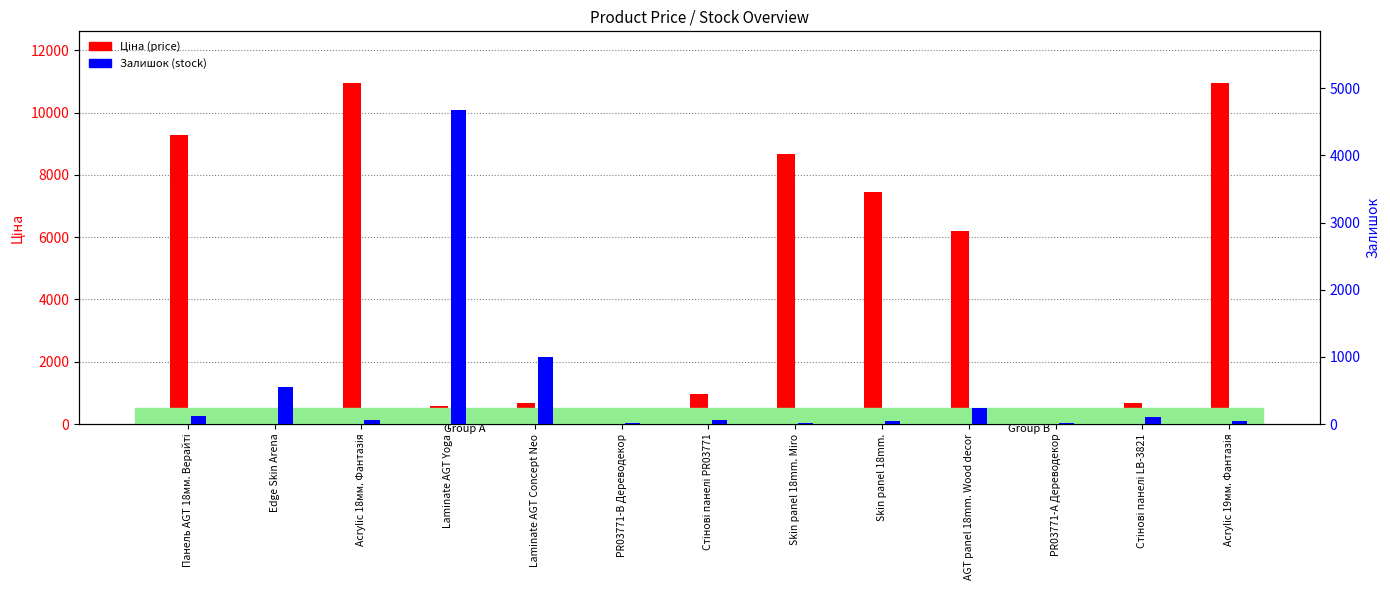

What is the value of the Ціна (price) bar at the 10th from the left?

6182.6